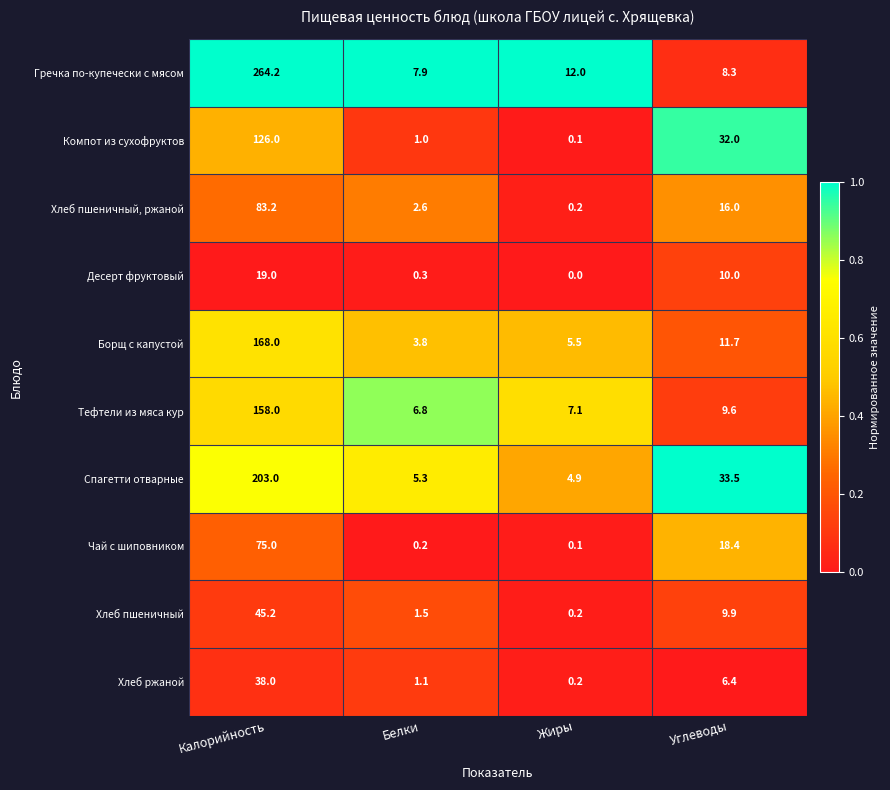

What is the sum of the Десерт фруктовый values at Белки and Калорийность?

19.3